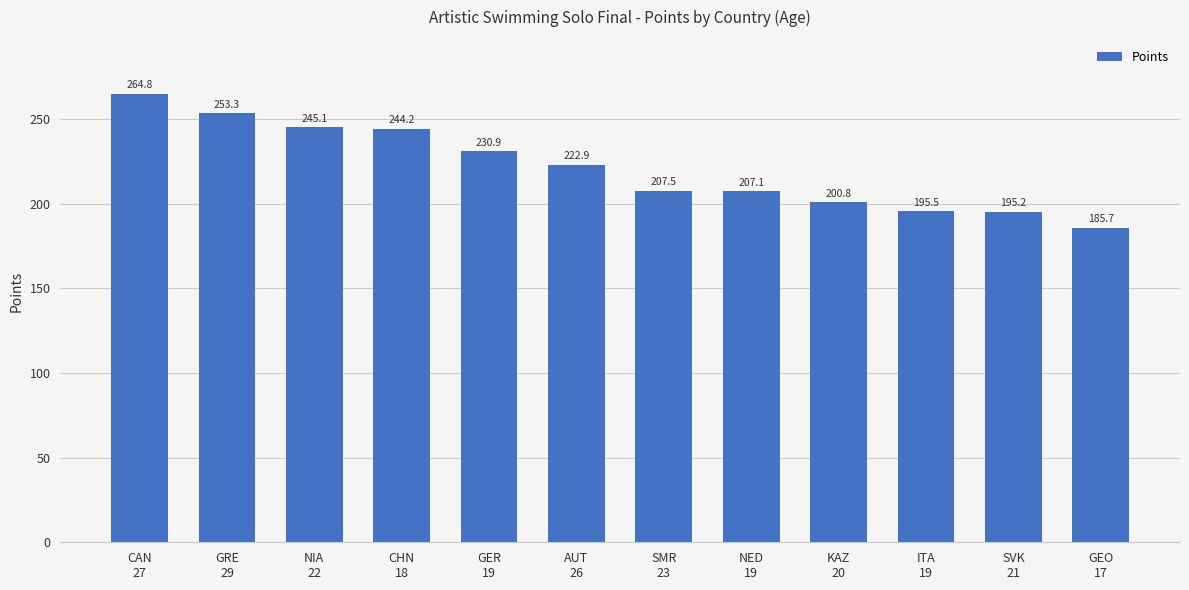

Rank the categories by value from highest to lowest.

CAN
27, GRE
29, NIA
22, CHN
18, GER
19, AUT
26, SMR
23, NED
19, KAZ
20, ITA
19, SVK
21, GEO
17